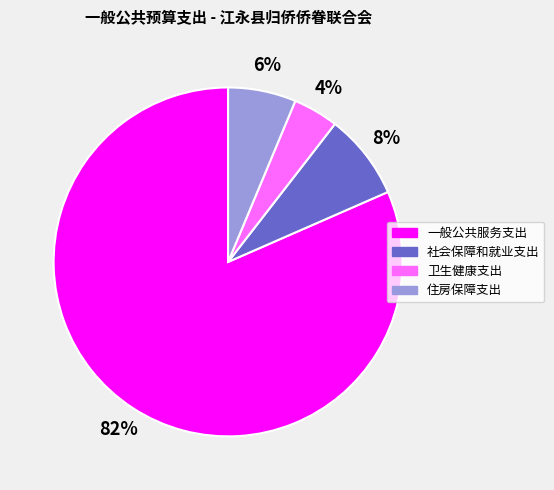

Is there a majority slice in this chart?

Yes